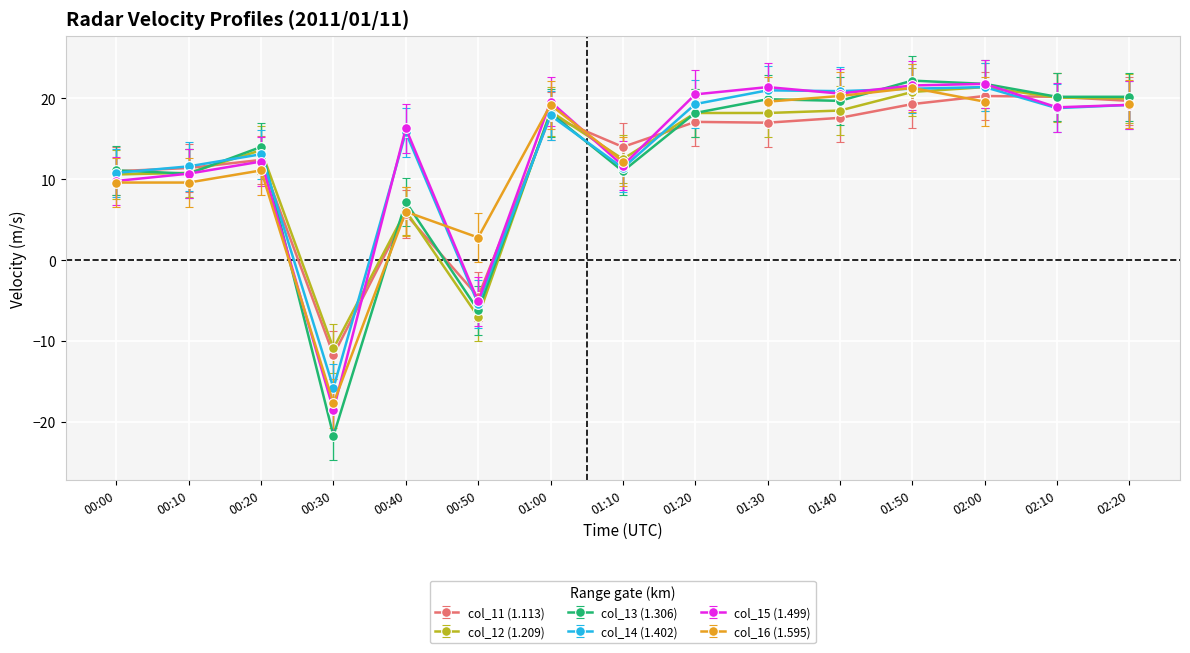

How many negative values does the col_12 (1.209) series have?

2